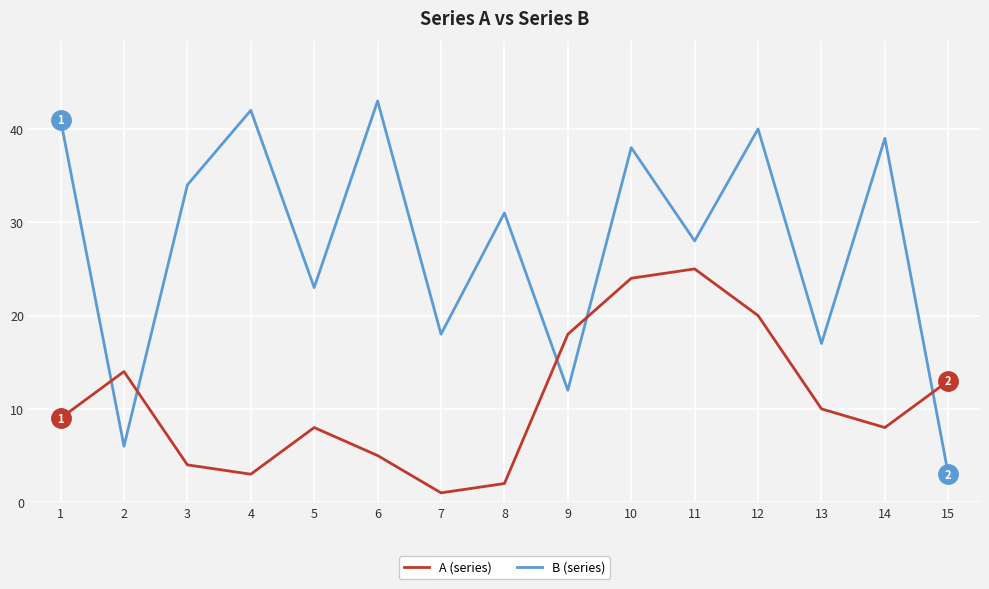

Which label corresponds to the largest value in the chart?

6